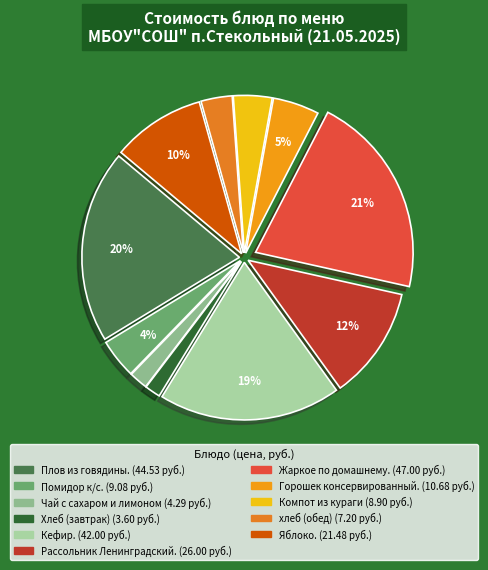

What is the change in value from Помидор к/с. to хлеб (обед)?

-1.9